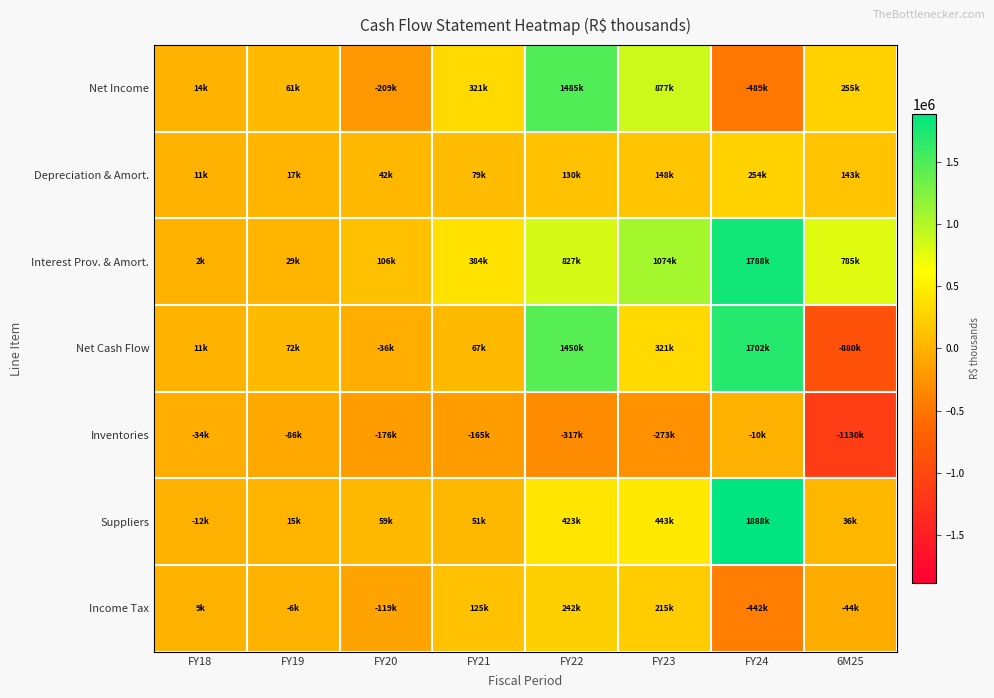

Reading left to right, list all the values displayed in this chart.

Net Income: FY18=14396.0	FY19=61106.0	FY20=-208644.0	FY21=321126.0	FY22=1485073.0	FY23=877411.2	FY24=-489300.0	6M25=255290.0
Depreciation & Amort.: FY18=11121.0	FY19=17013.0	FY20=41696.6	FY21=79403.0	FY22=129835.0	FY23=147901.0	FY24=254218.0	6M25=142578.0
Interest Prov. & Amort.: FY18=1850.0	FY19=29333.0	FY20=105676.9	FY21=384410.0	FY22=826580.0	FY23=1073677.0	FY24=1788156.0	6M25=785014.0
Net Cash Flow: FY18=11156.6	FY19=72188.8	FY20=-36288.8	FY21=67250.0	FY22=1449619.3	FY23=320777.2	FY24=1702095.0	6M25=-879793.0
Inventories: FY18=-34426.0	FY19=-85853.0	FY20=-176245.9	FY21=-164707.0	FY22=-316844.0	FY23=-272820.0	FY24=-9573.0	6M25=-1129652.0
Suppliers: FY18=-12431.0	FY19=14999.0	FY20=58693.3	FY21=51136.0	FY22=423388.0	FY23=443496.0	FY24=1887909.0	6M25=36452.0
Income Tax: FY18=8659.0	FY19=-6415.0	FY20=-119238.0	FY21=124977.0	FY22=241589.0	FY23=214772.0	FY24=-441705.0	6M25=-44409.0